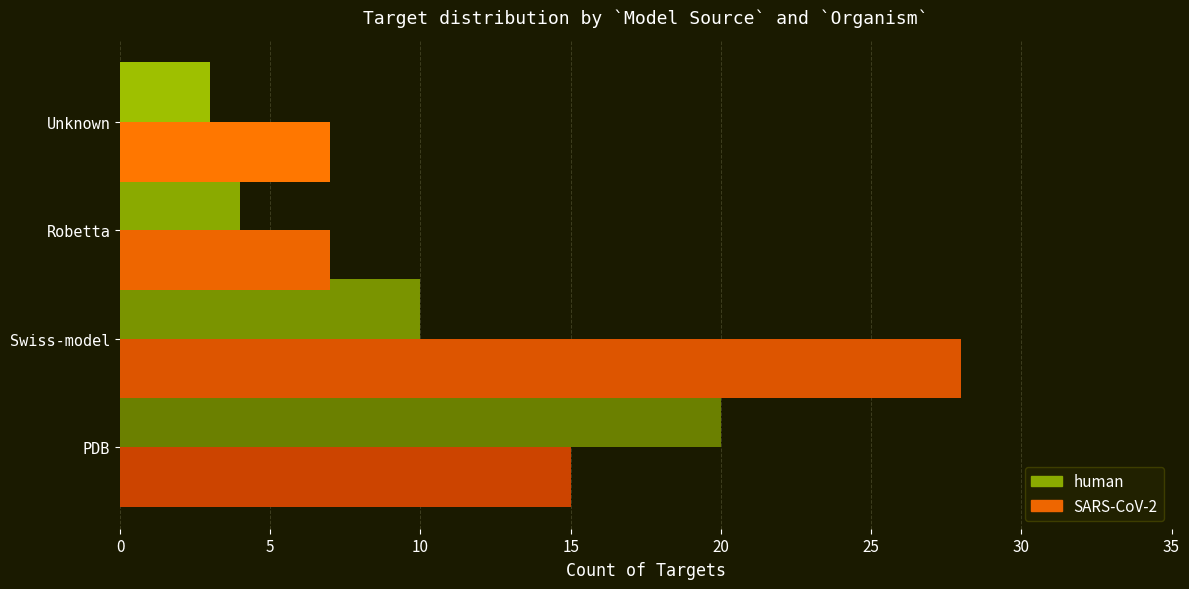

What is the sum of the SARS-CoV-2 values at Swiss-model and Unknown?

35